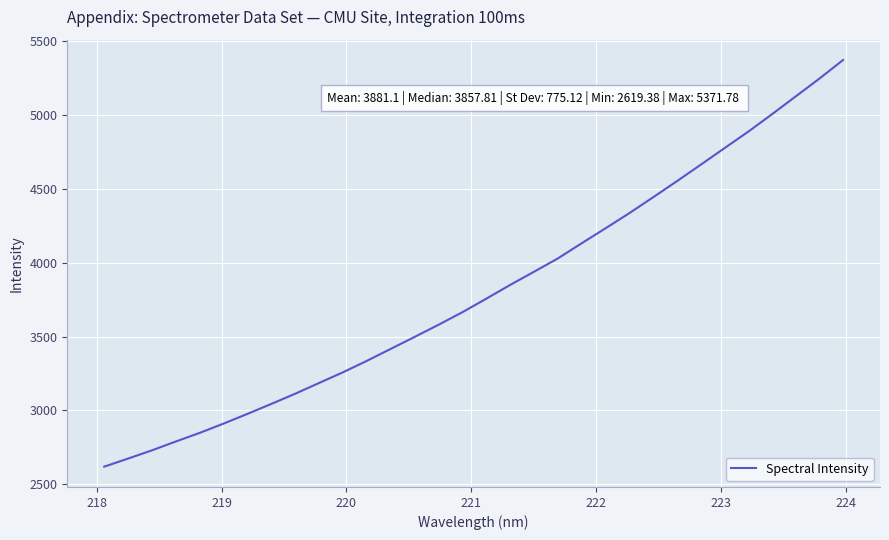

What is the smallest value displayed?

2619.4